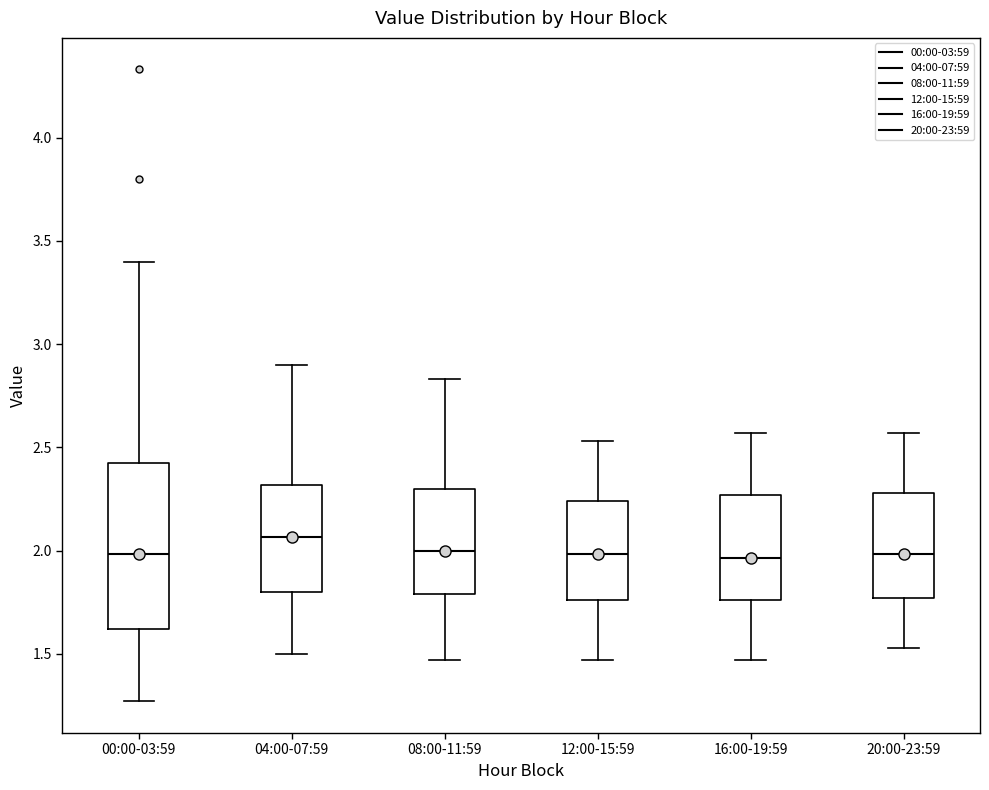

Reading left to right, transcribe this box plot: for each box, give where its median line is, the range the box spans, and where its two whiskers end, as read against the y-axis. The values are not printed on the chart, so give them approximately, as read against the axis.

00:00-03:59: median 2.00, box 1.60 to 2.45, whiskers 1.25 to 3.40
04:00-07:59: median 2.05, box 1.80 to 2.30, whiskers 1.50 to 2.90
08:00-11:59: median 2.00, box 1.80 to 2.30, whiskers 1.45 to 2.85
12:00-15:59: median 2.00, box 1.75 to 2.25, whiskers 1.45 to 2.55
16:00-19:59: median 1.95, box 1.75 to 2.25, whiskers 1.45 to 2.55
20:00-23:59: median 2.00, box 1.75 to 2.30, whiskers 1.55 to 2.55